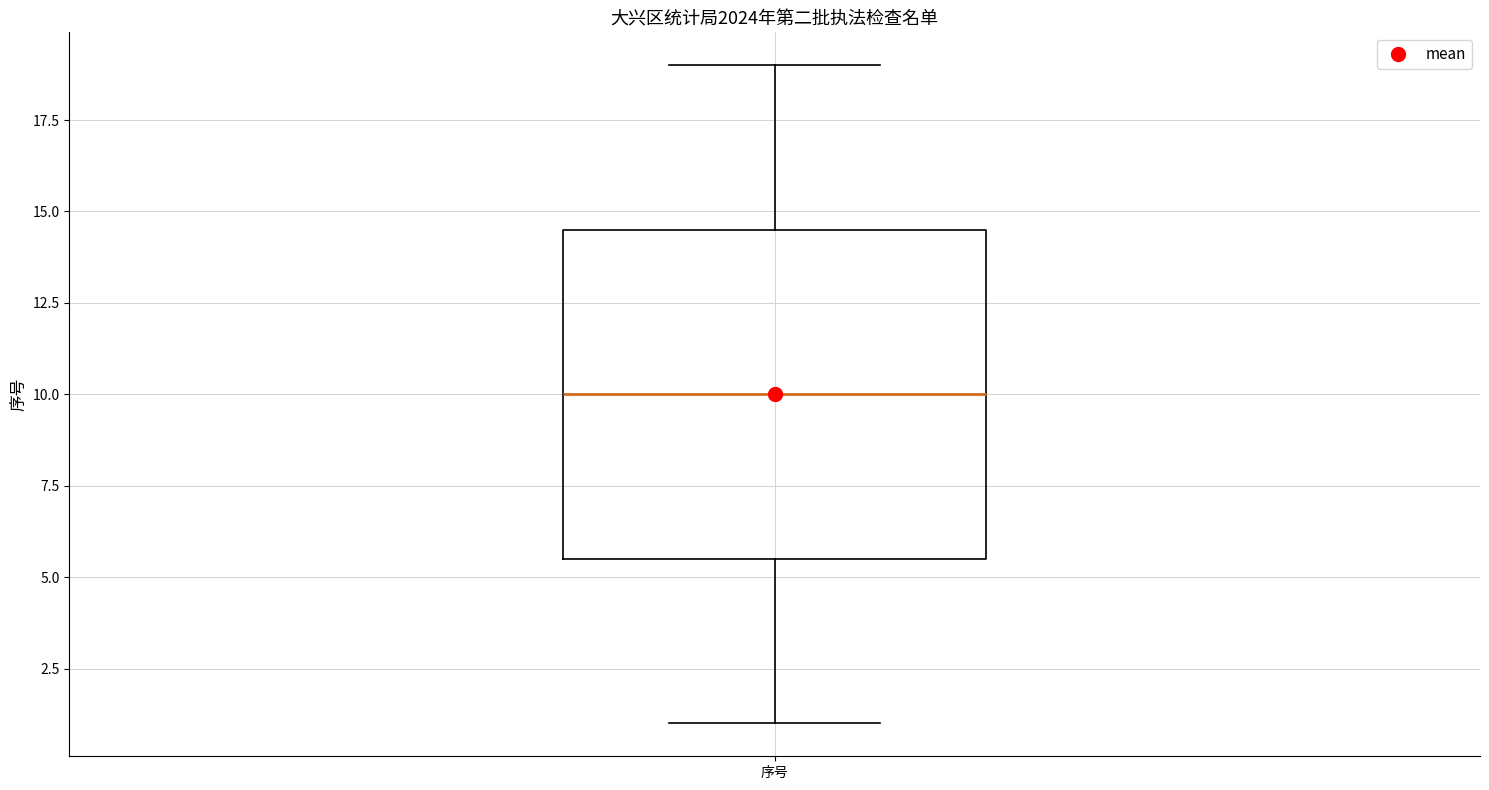

Read this box plot against the y-axis: the position of the median line, the range covered by the box, and the ends of both whiskers. The values are not printed on the chart, so give them approximately, as read against the axis.

median 10.0, box 5.5 to 14.5, whiskers 1.0 to 19.0